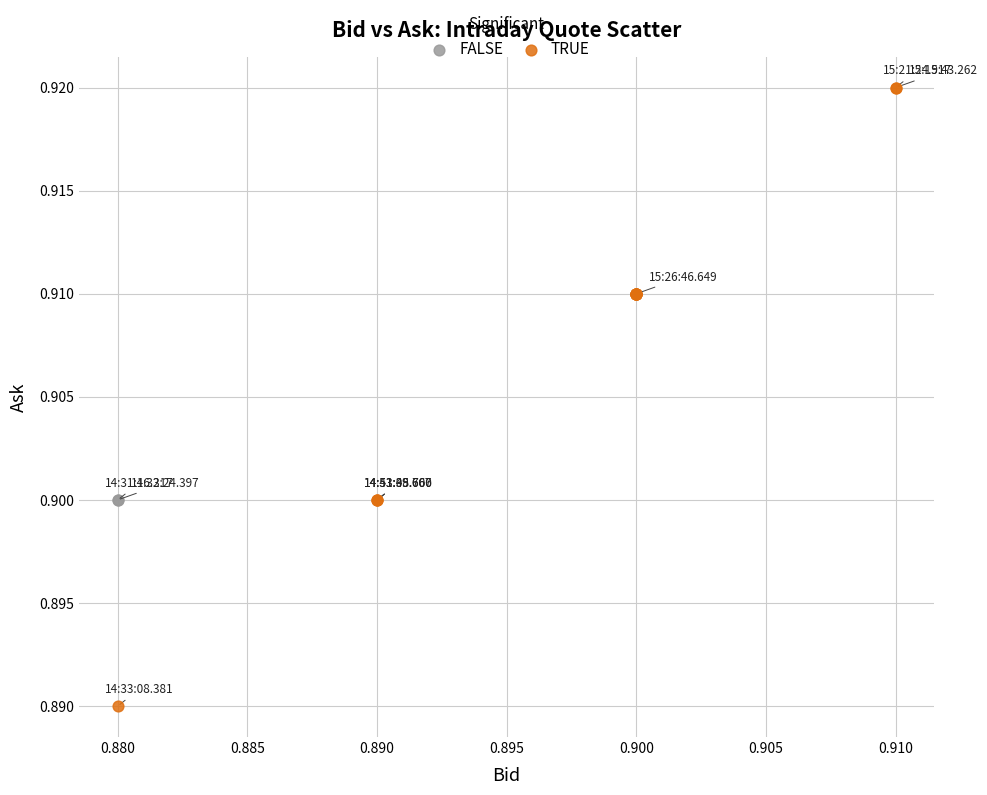

What are all the series names shown in the legend?

FALSE, TRUE